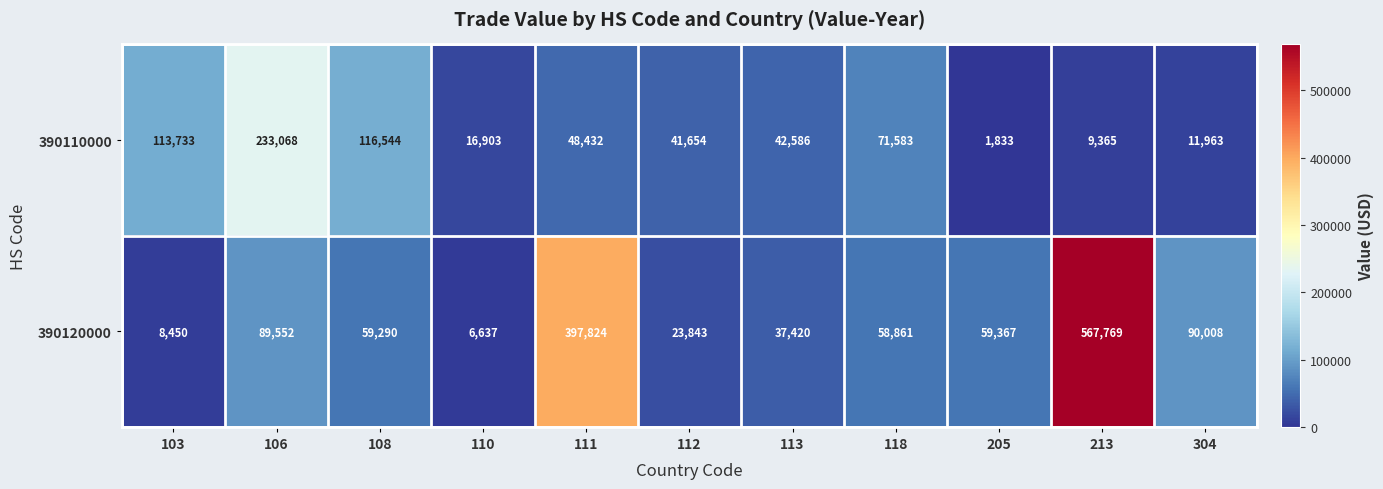

Which series changed the most between 106 and 205?

390110000